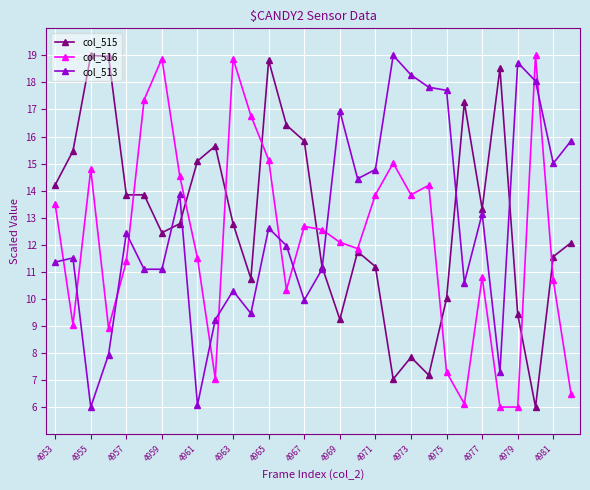

What is the value of the col_515 point at the 28th from the left?

6.0